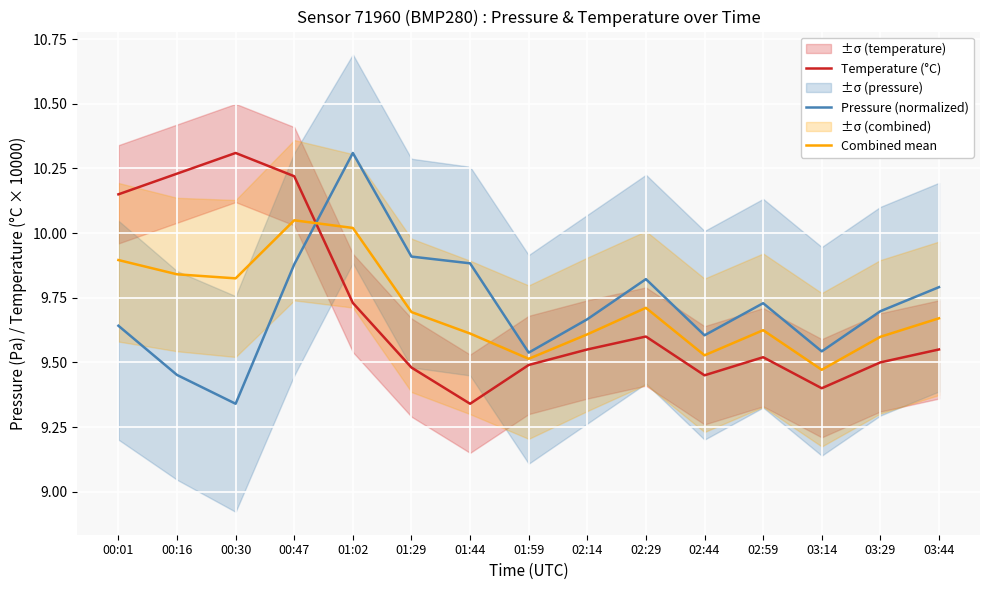

True or false: Pressure (normalized) and Combined mean cross at least once.

True